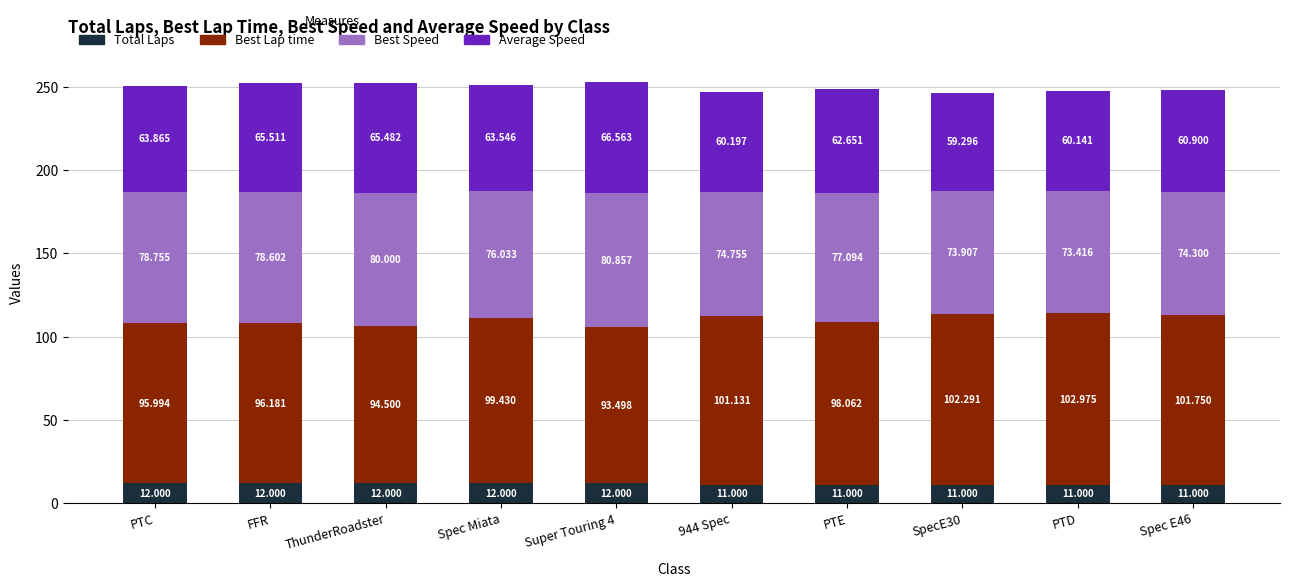

At which label is Best Speed closest to 77?

PTE